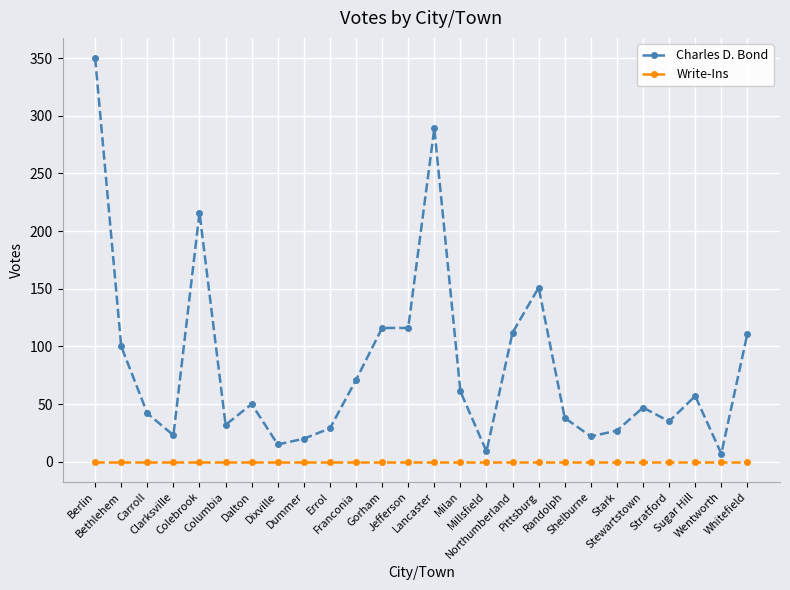

True or false: Charles D. Bond and Write-Ins cross at least once.

False